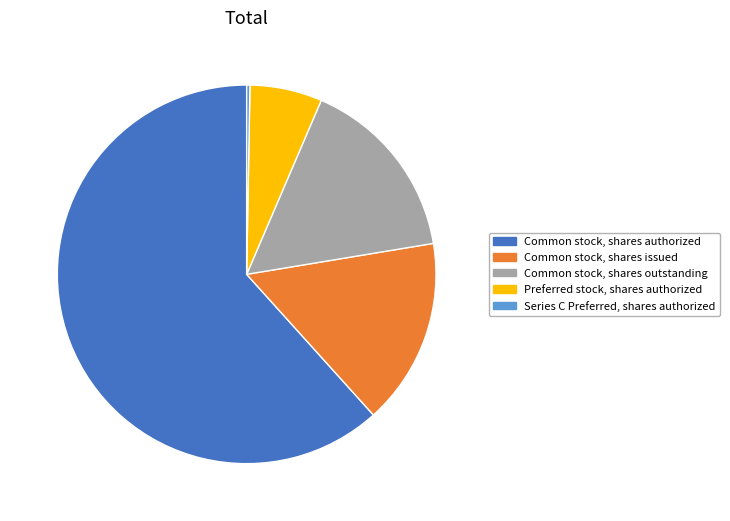

Is the sum of Common stock, shares outstanding and Preferred stock, shares authorized greater than half?

No